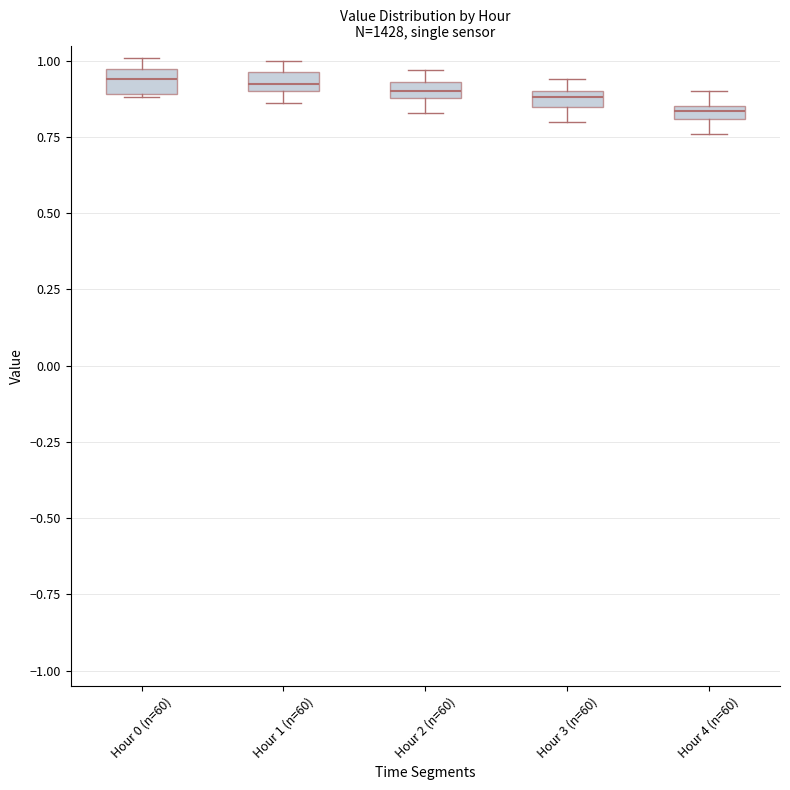

Where is the upper edge of the box for Hour 2 (n=60) on the y-axis? The values are not printed on the chart, so give them approximately, as read against the axis.

0.95